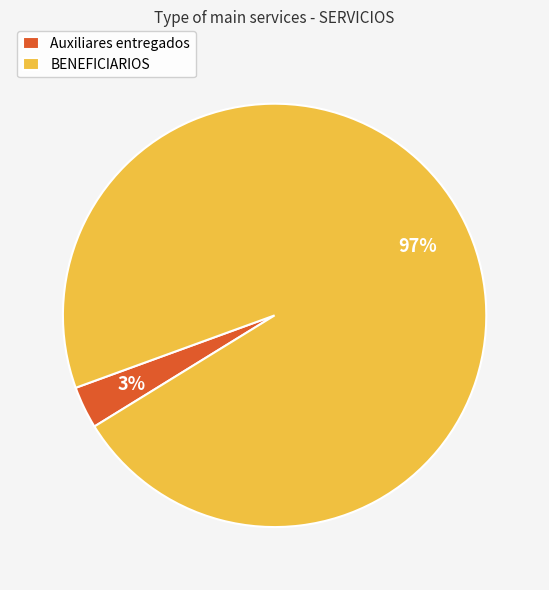

Is BENEFICIARIOS the majority of the pie?

Yes